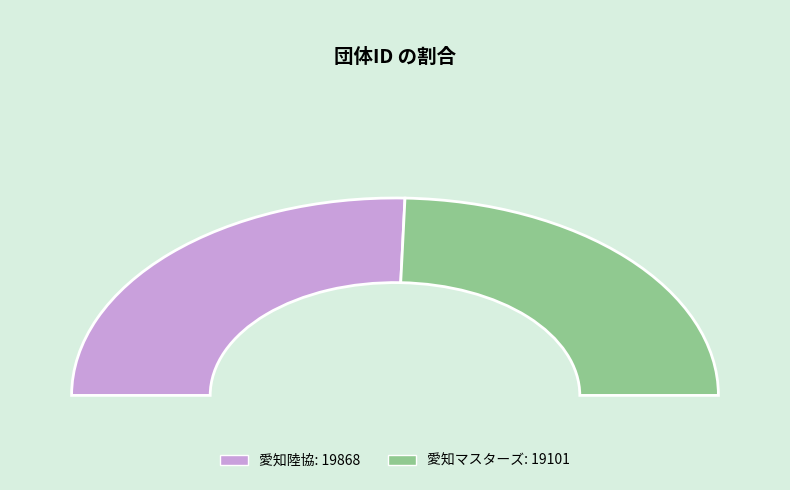

Between 愛知陸協 and 愛知マスターズ, which is larger?

愛知陸協